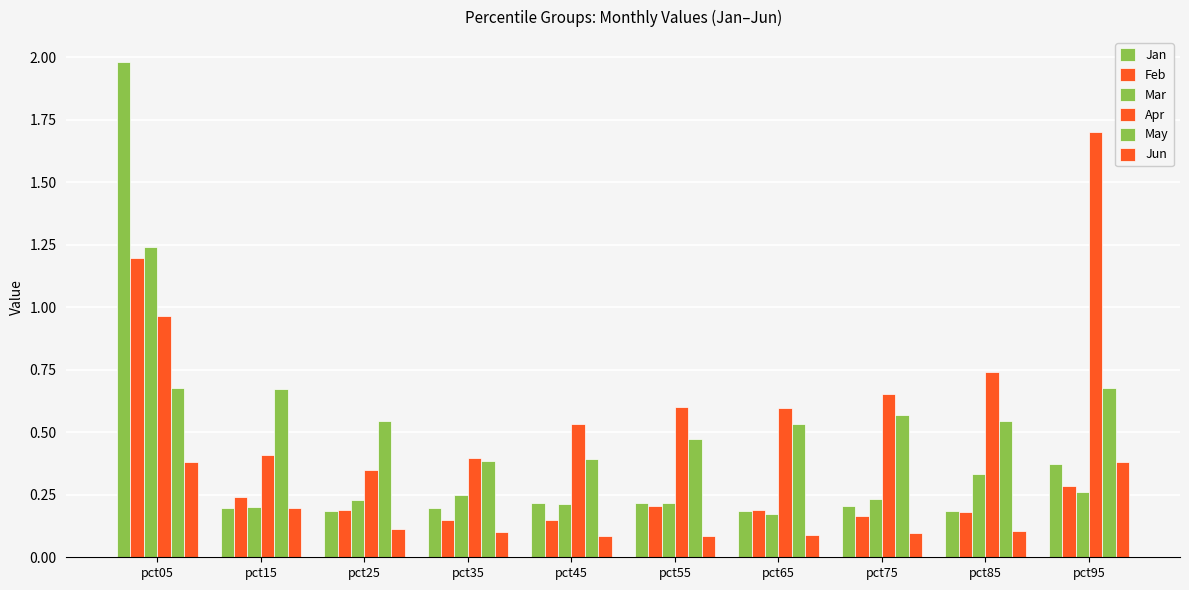

What is the difference between the maximum and minimum values in the Jan series?

1.8